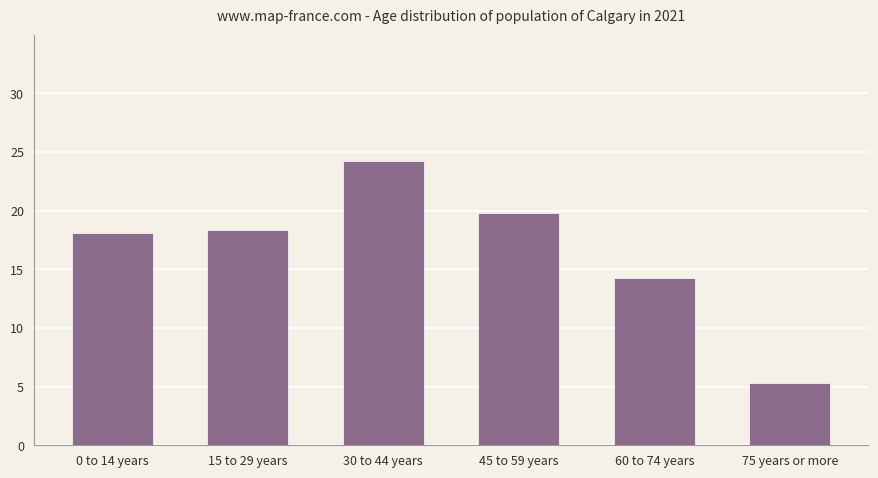

The chart shows a value of 18.0 at 0 to 14 years. True or false?

True